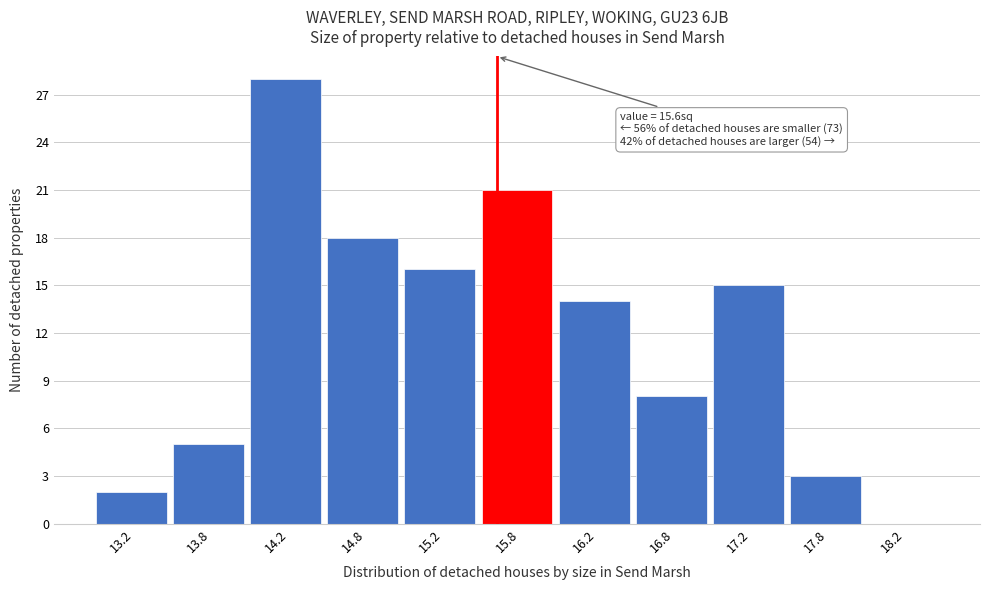

Over which range of the x-axis is the bar tallest?

14.0 to 14.5